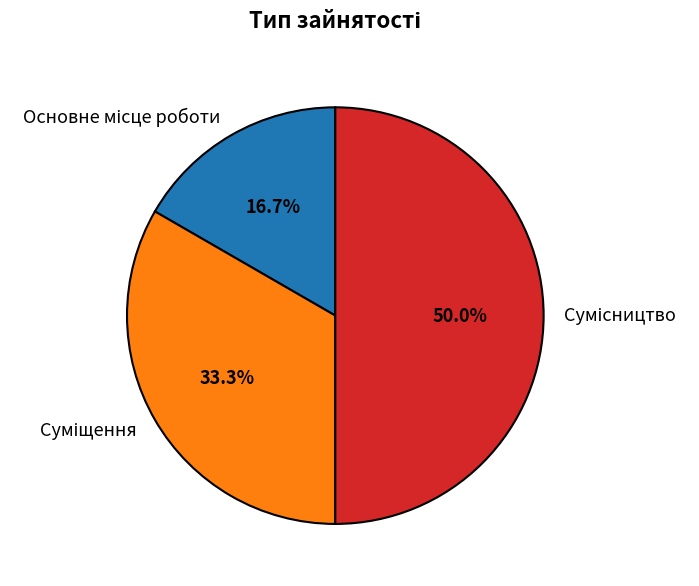

True or false: Сумісництво accounts for 50% of the total.

True